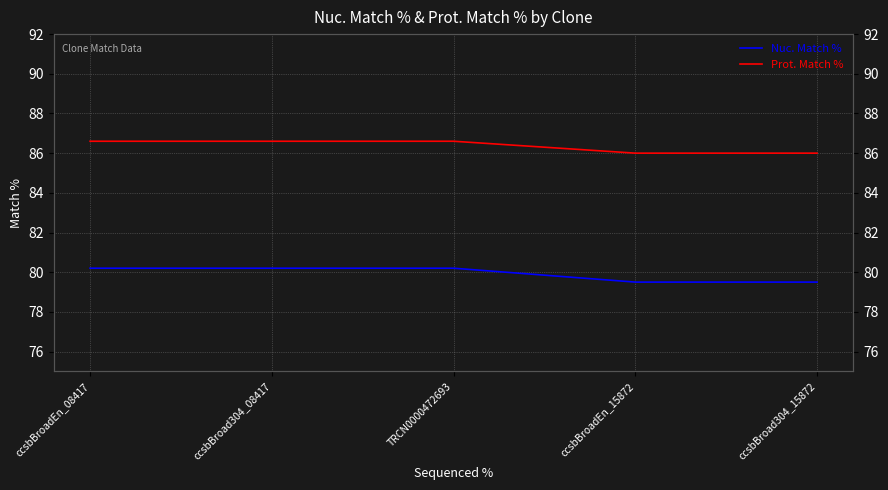

What is the label of the 2nd point from the right?

ccsbBroadEn_15872